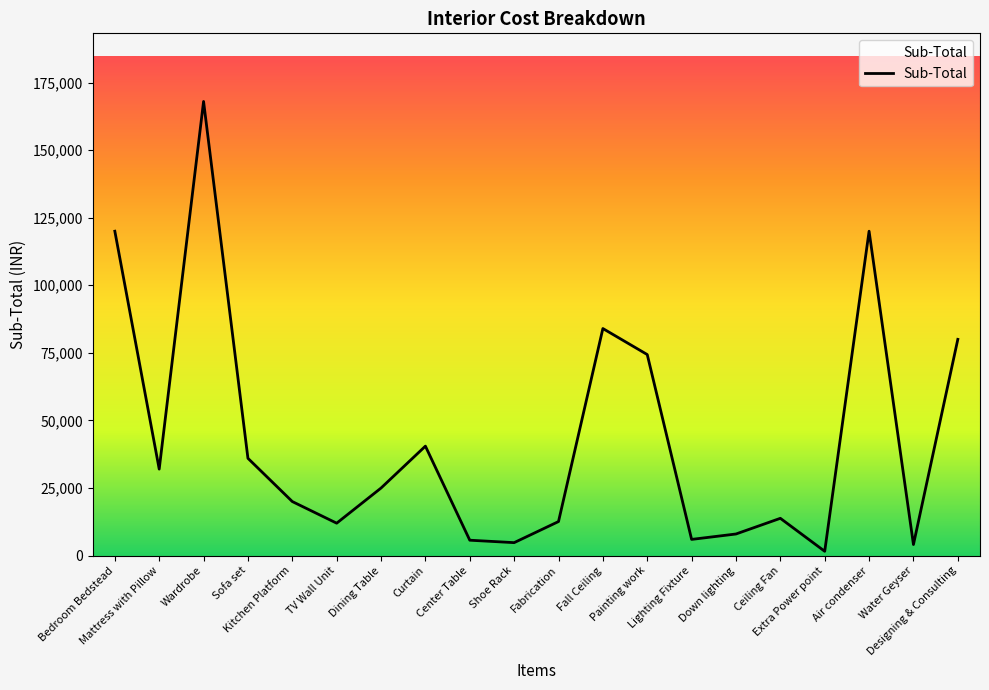

What is the greatest value displayed?

168000